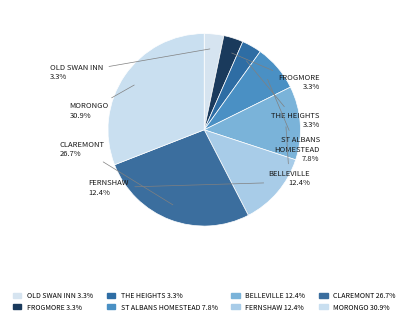

How many slices are in this pie chart?

8